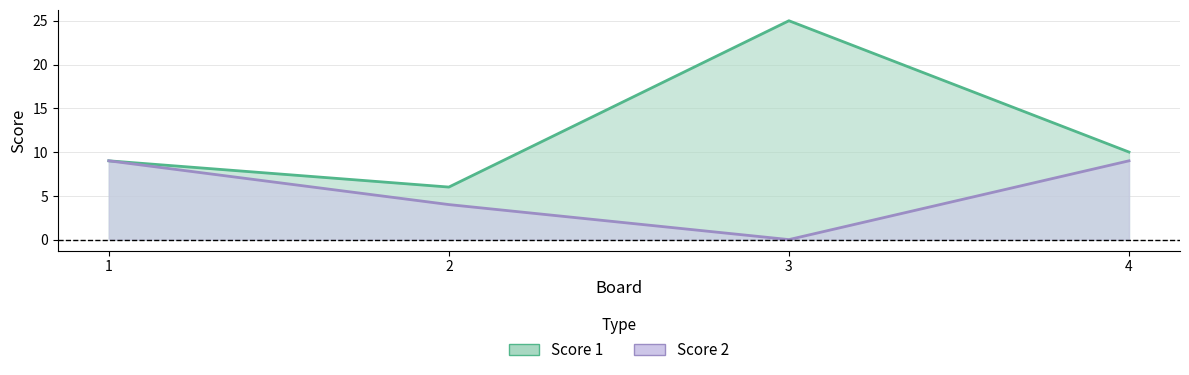

What is the total value across all series at 1?

18